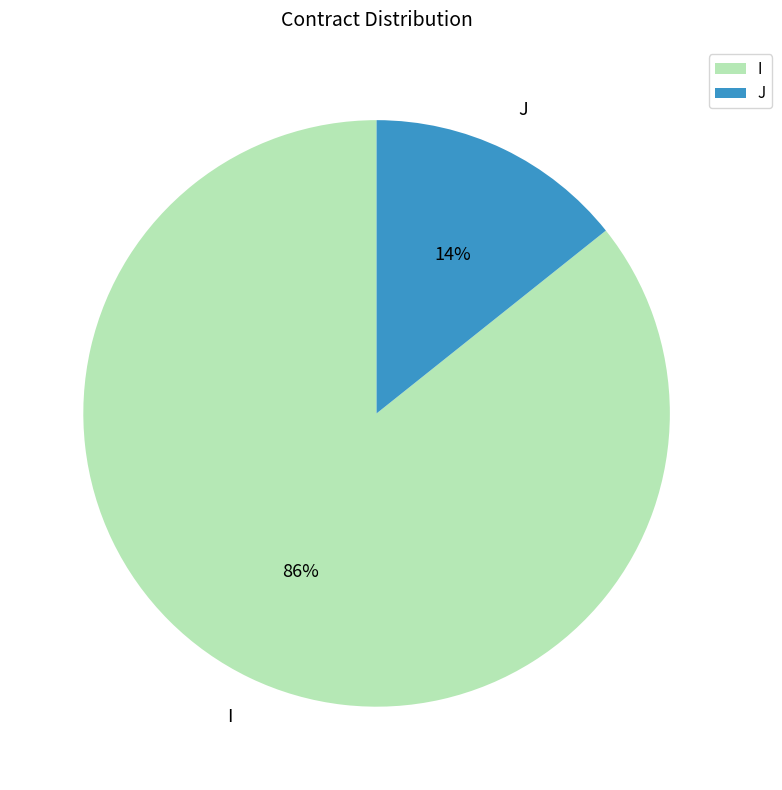

True or false: J accounts for 8% of the total.

False